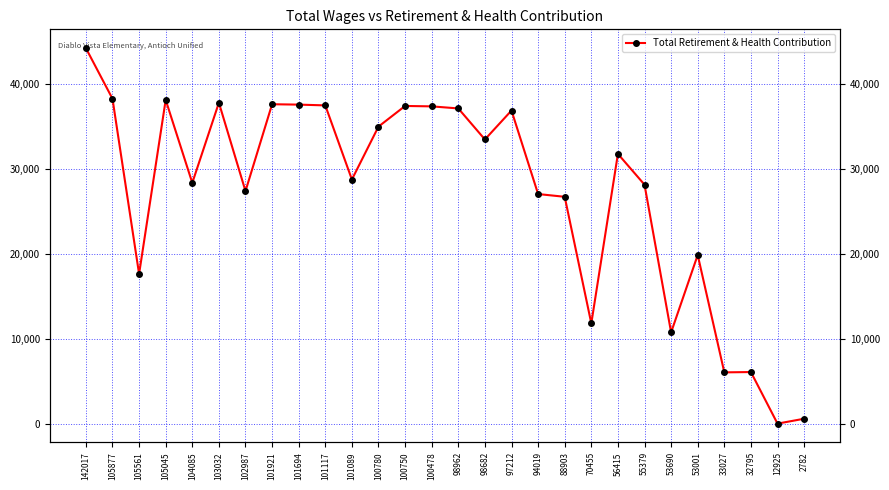

List the labels in order of value, largest first.

142017, 105877, 105045, 103032, 101921, 101694, 101117, 100750, 100478, 98962, 97212, 100780, 98682, 56415, 101089, 104085, 55379, 102987, 94019, 88903, 53001, 105561, 70455, 53690, 32795, 33027, 2782, 12925